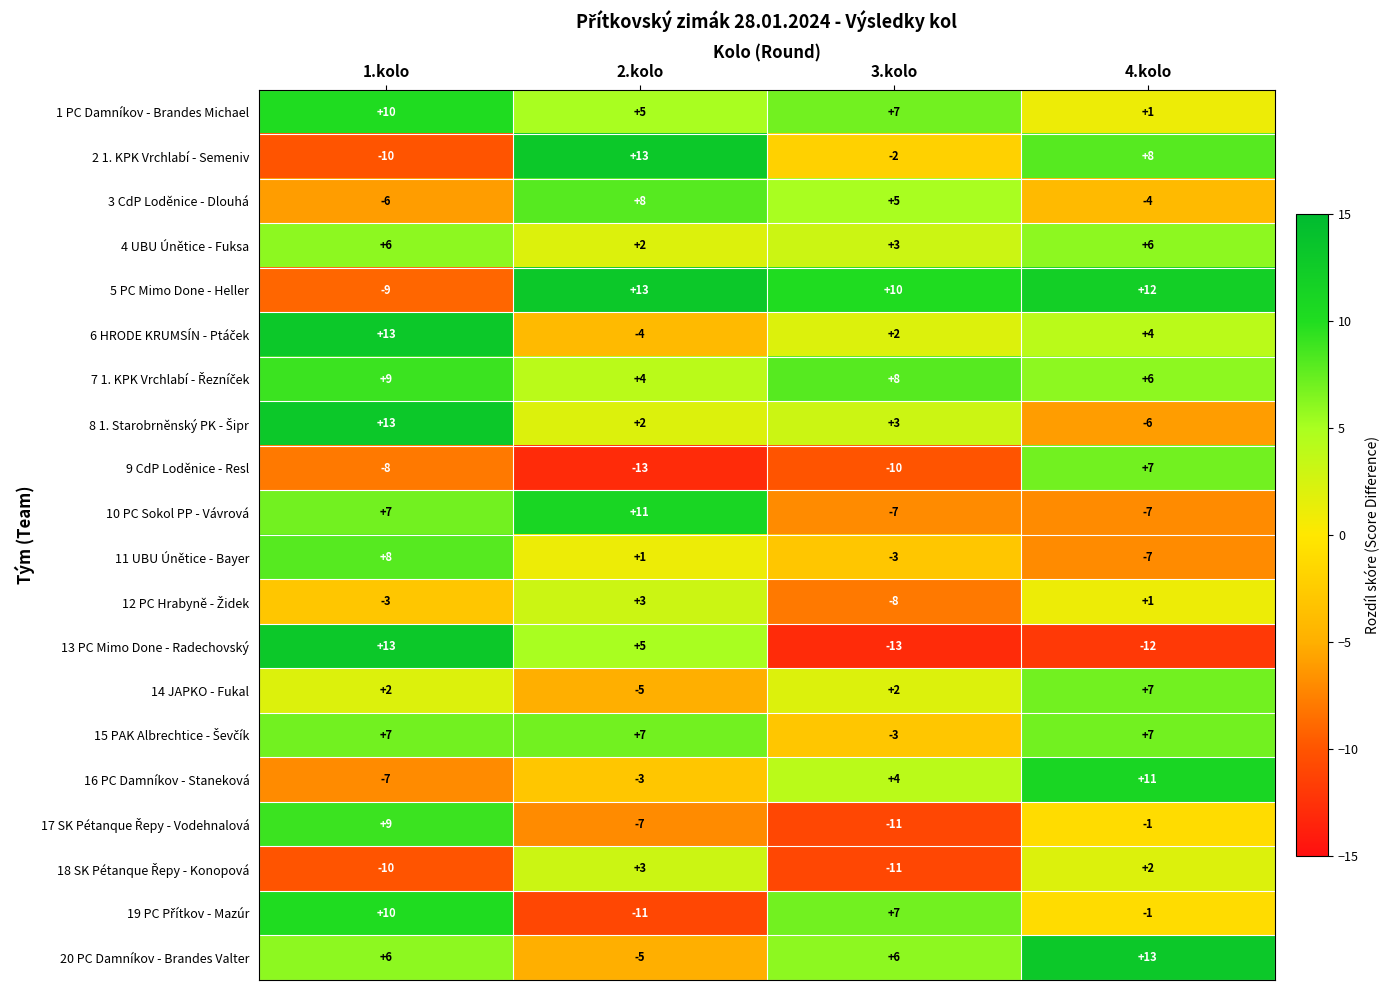

At which category is the sum across all series the highest?

1.kolo